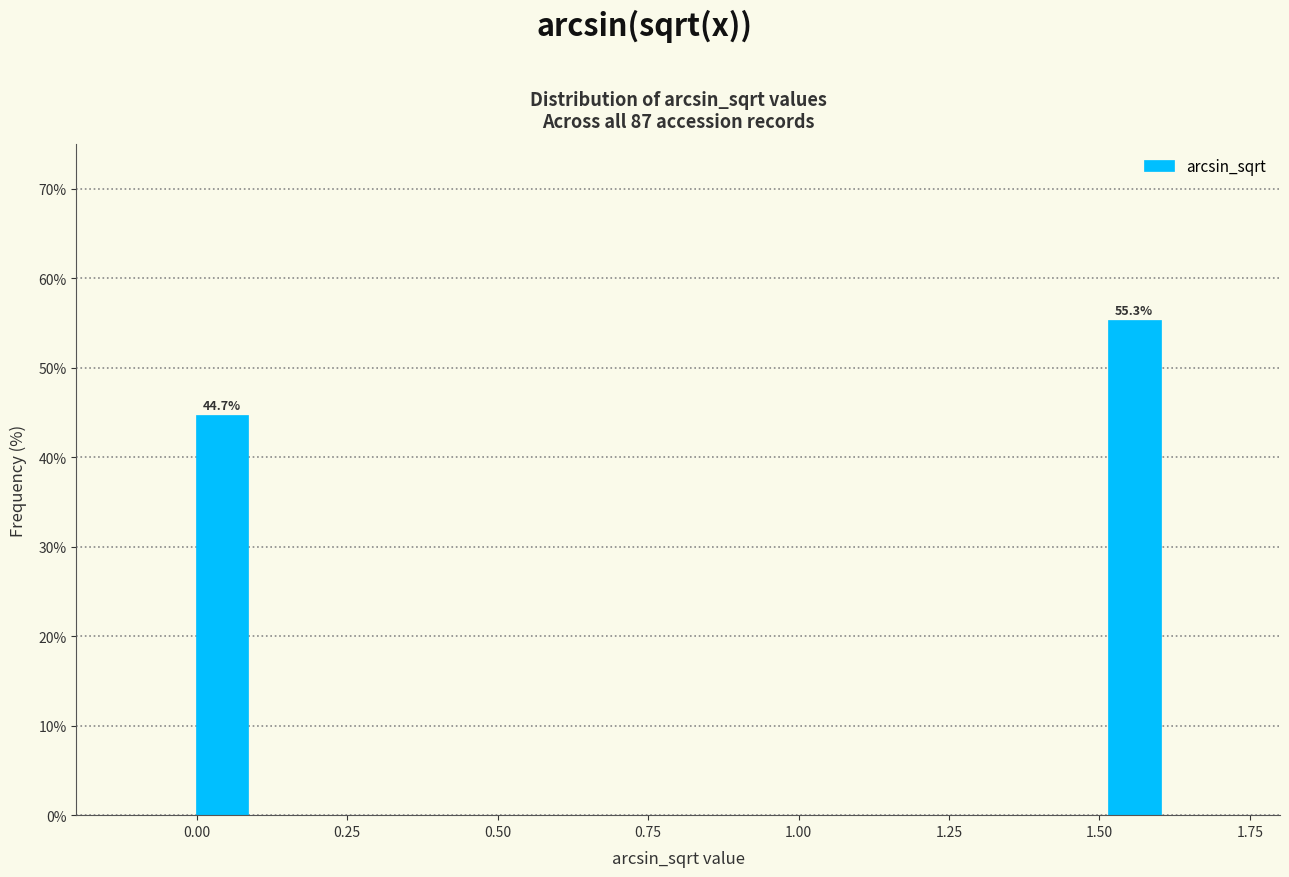

Read against the x-axis, roughly where is the centre of the tallest bar?

1.55